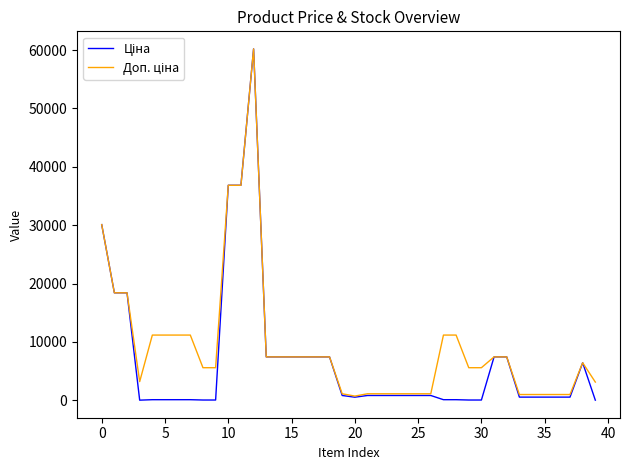

What is the maximum value shown in the chart?

60205.6